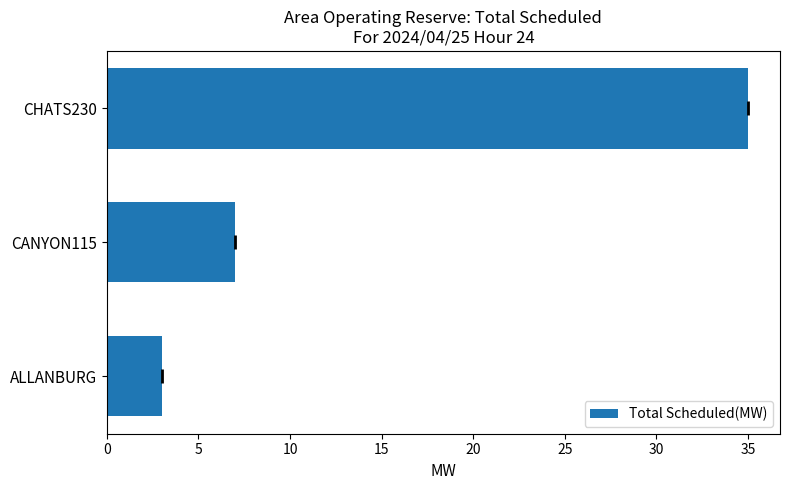

Reading top to bottom, extract all data points from this chart.

35	7	3